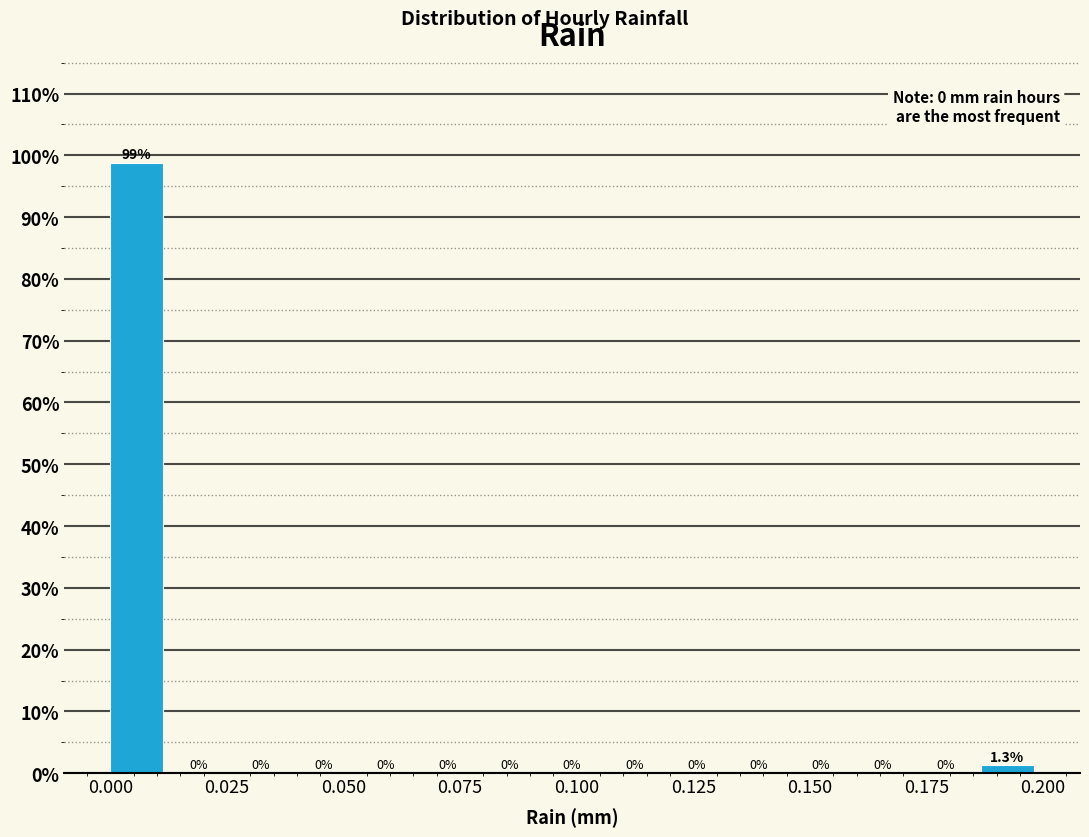

Read against the x-axis, roughly where is the centre of the tallest bar?

0.005